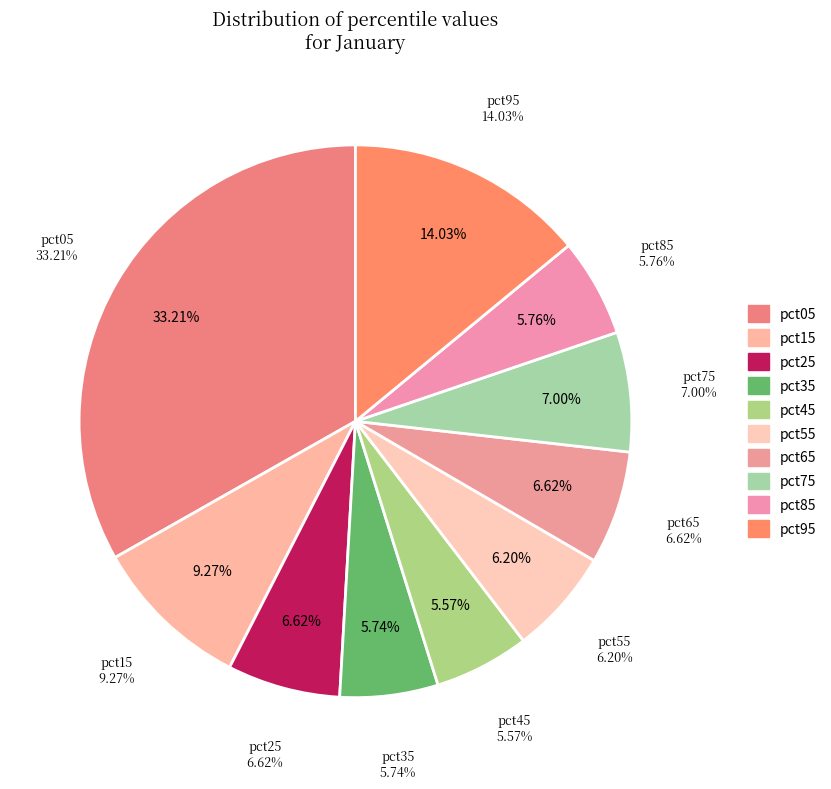

Rank the categories by value from highest to lowest.

pct05, pct95, pct15, pct75, pct65, pct25, pct55, pct85, pct35, pct45